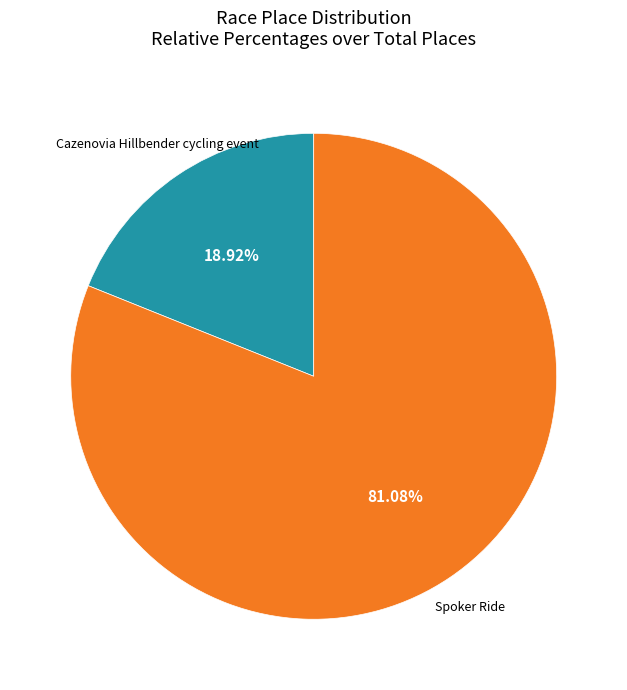

Is there any slice that represents more than half of the pie?

Yes